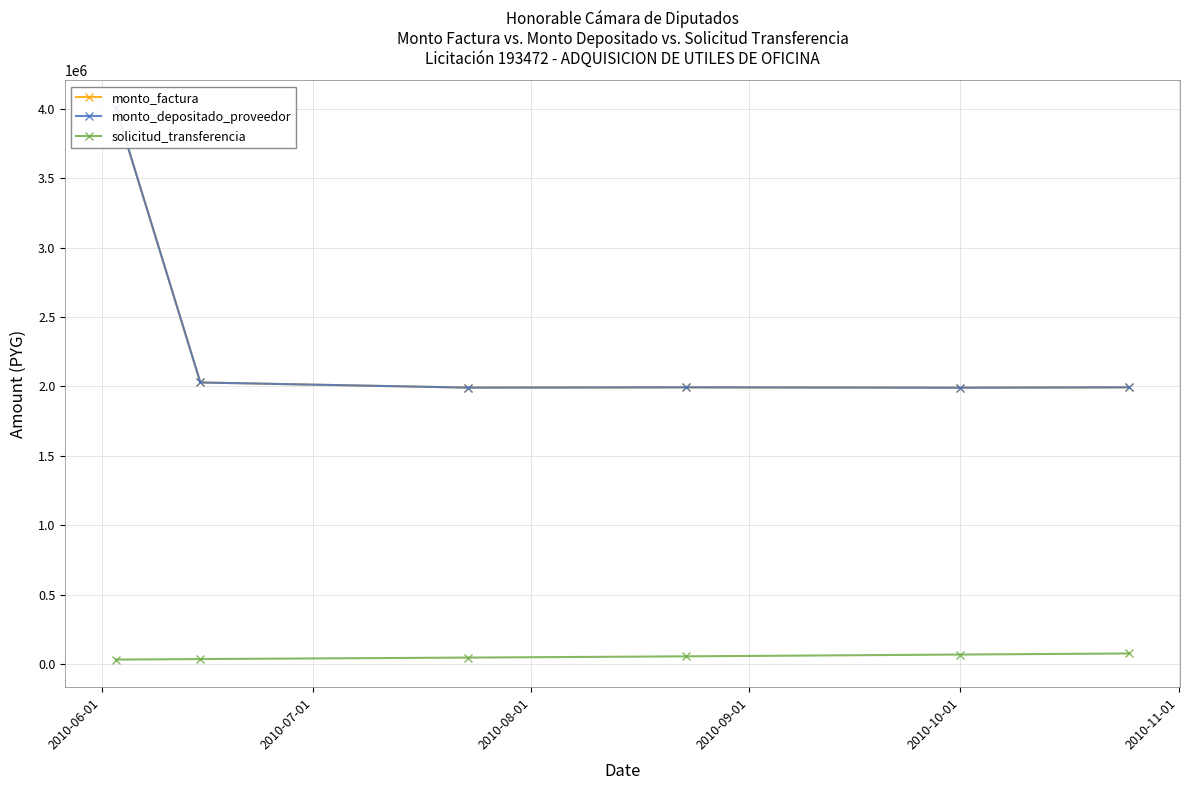

The solicitud_transferencia series shows 56649 at 2010-09-01. True or false?

True